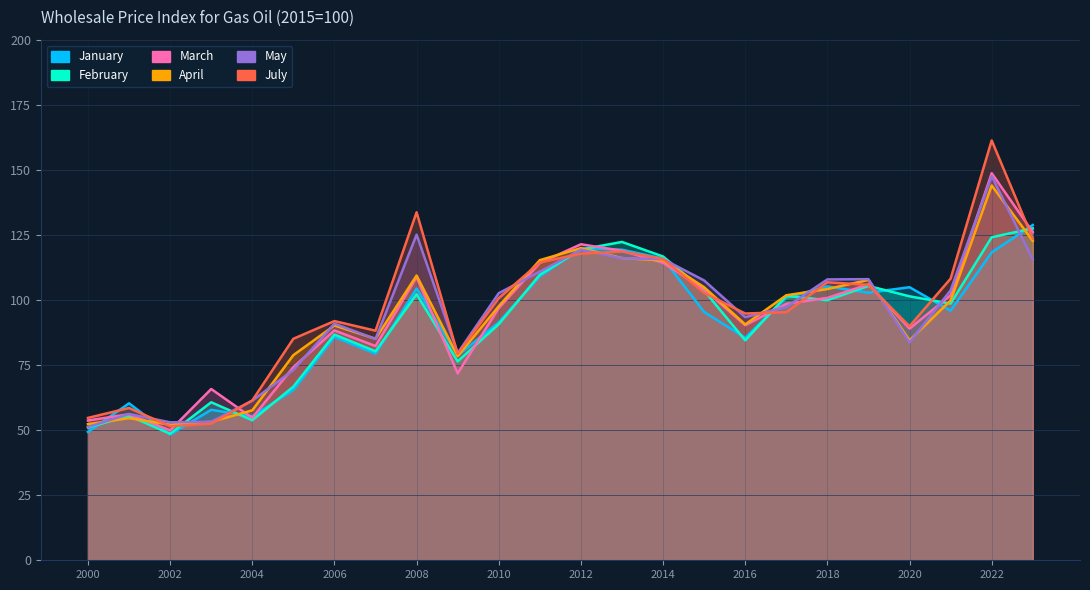

Which series has the largest range (max minus min)?

July